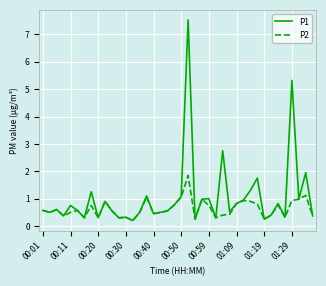

What is the greatest value displayed?

7.5